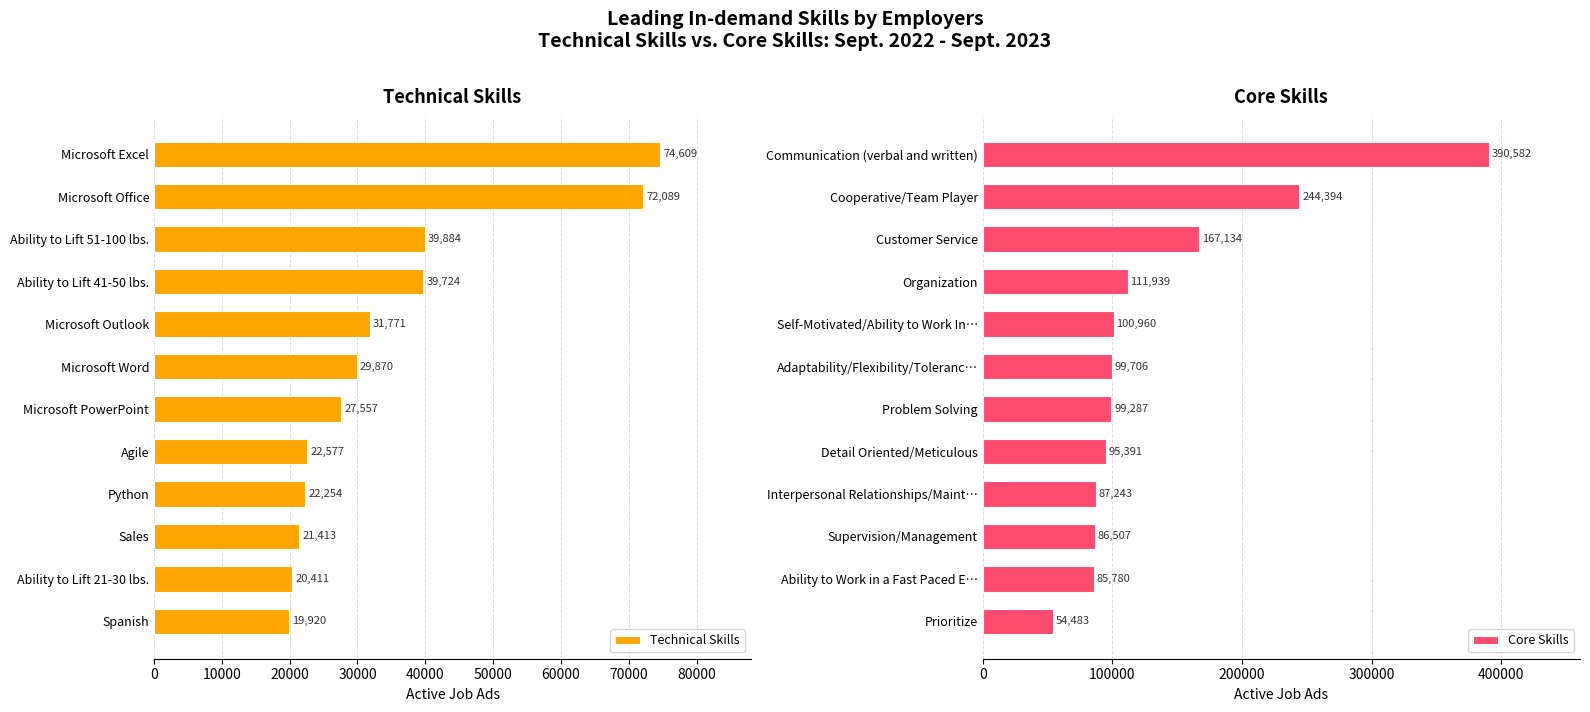

Which category has the lowest value in the Technical Skills series?

Spanish